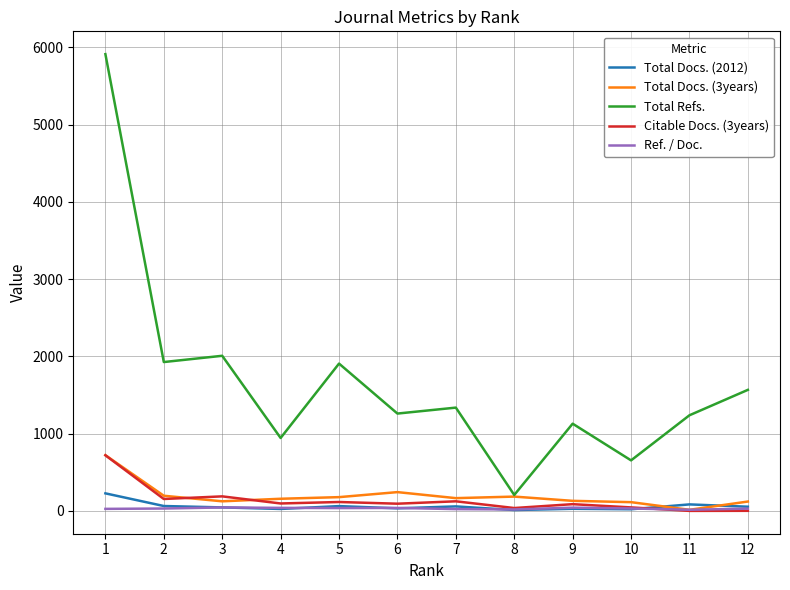

Between which two adjacent categories do Total Docs. (2012) and Total Docs. (3years) first intersect?

10 and 11